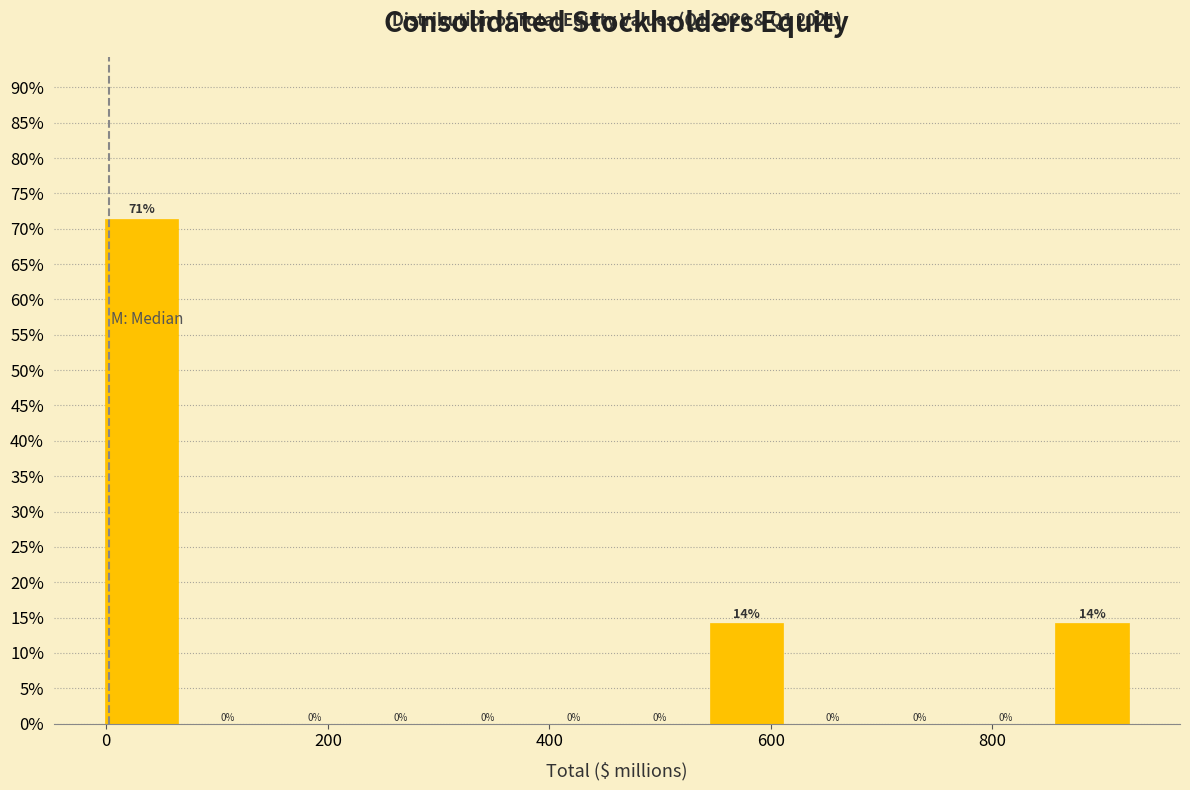

Around what value on the x-axis is the tallest bar? Give the approximate position of its centre, as read against the axis.

40